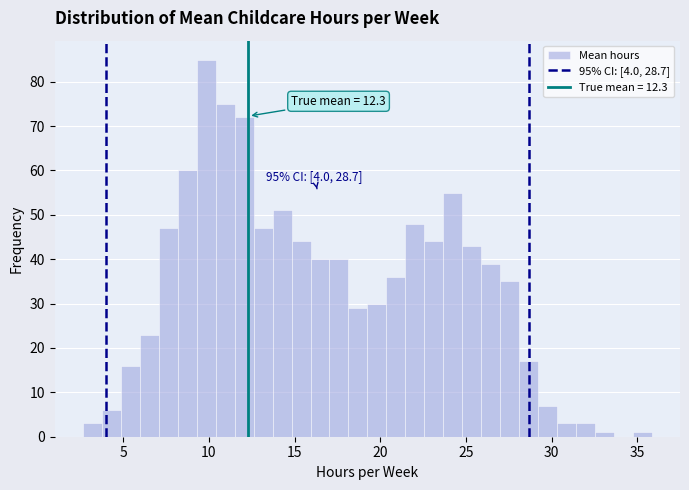

Around what value on the x-axis is the tallest bar? Give the approximate position of its centre, as read against the axis.

10.0